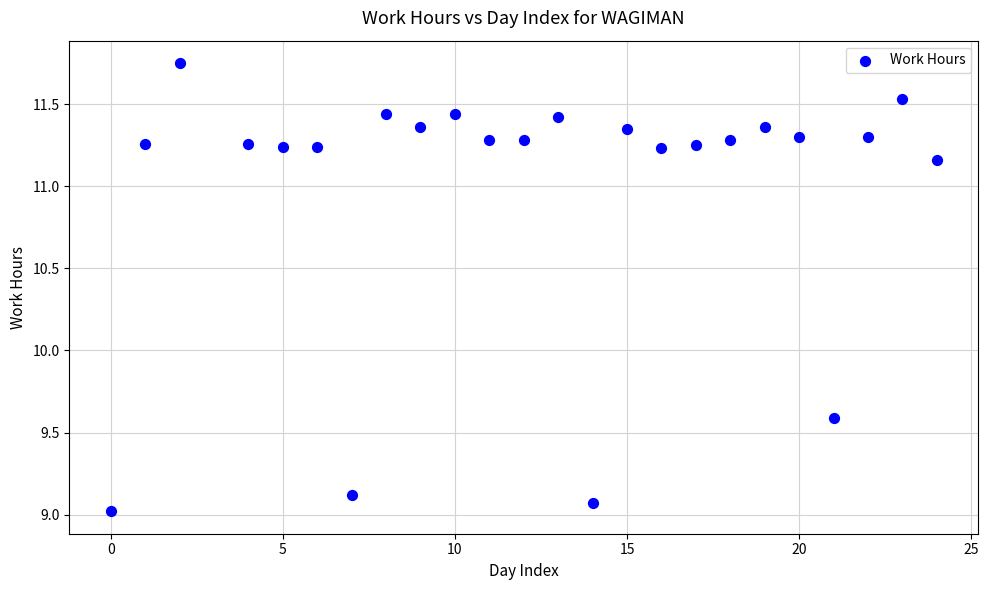

What is the range of Y values (max minus min)?

2.7